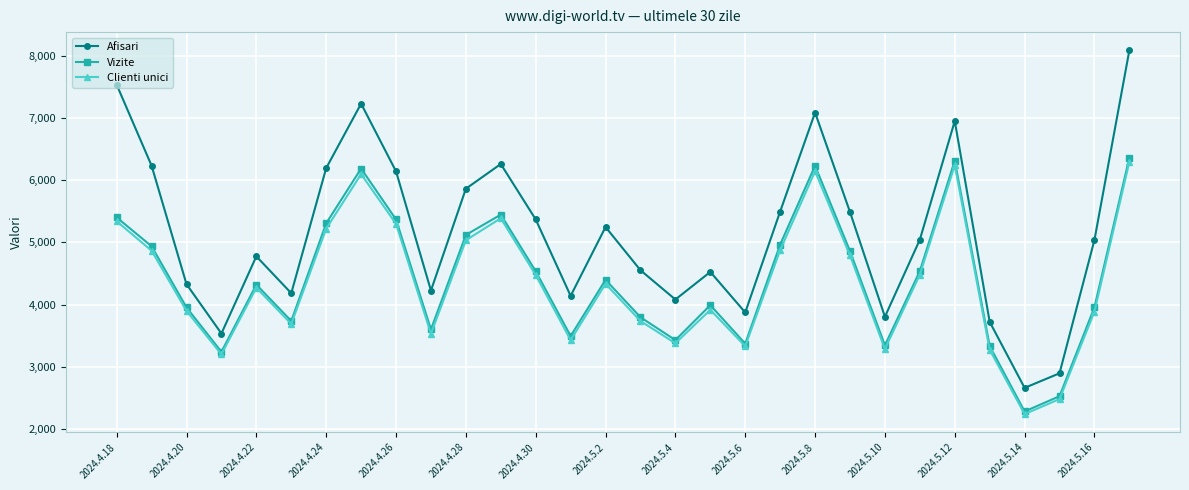

What is the value of the Clienti unici point at the 30th from the left?

6292